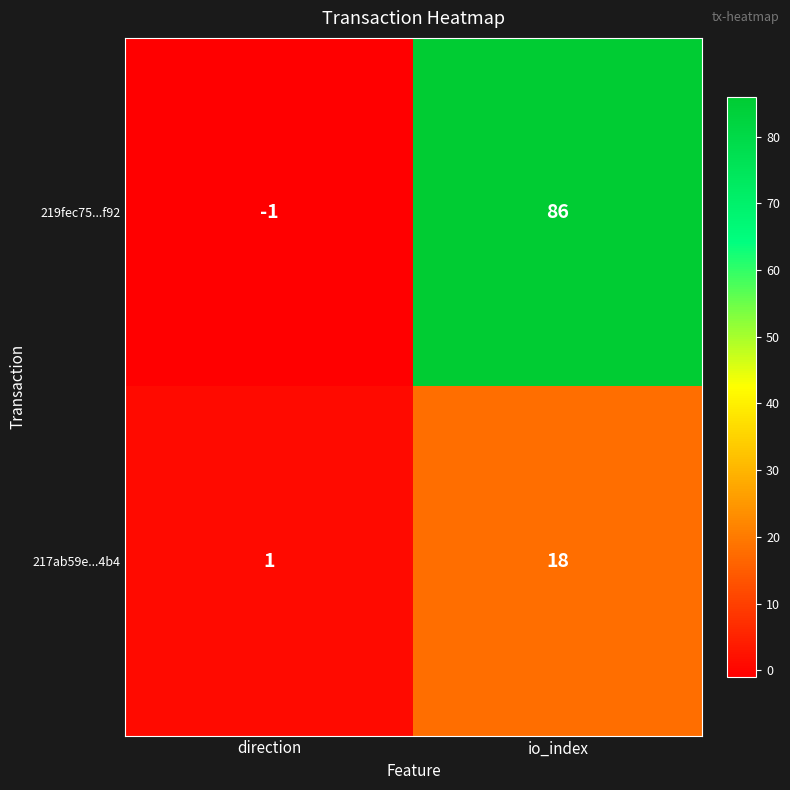

What is the difference between the 217ab59e...4b4 values at direction and io_index?

17